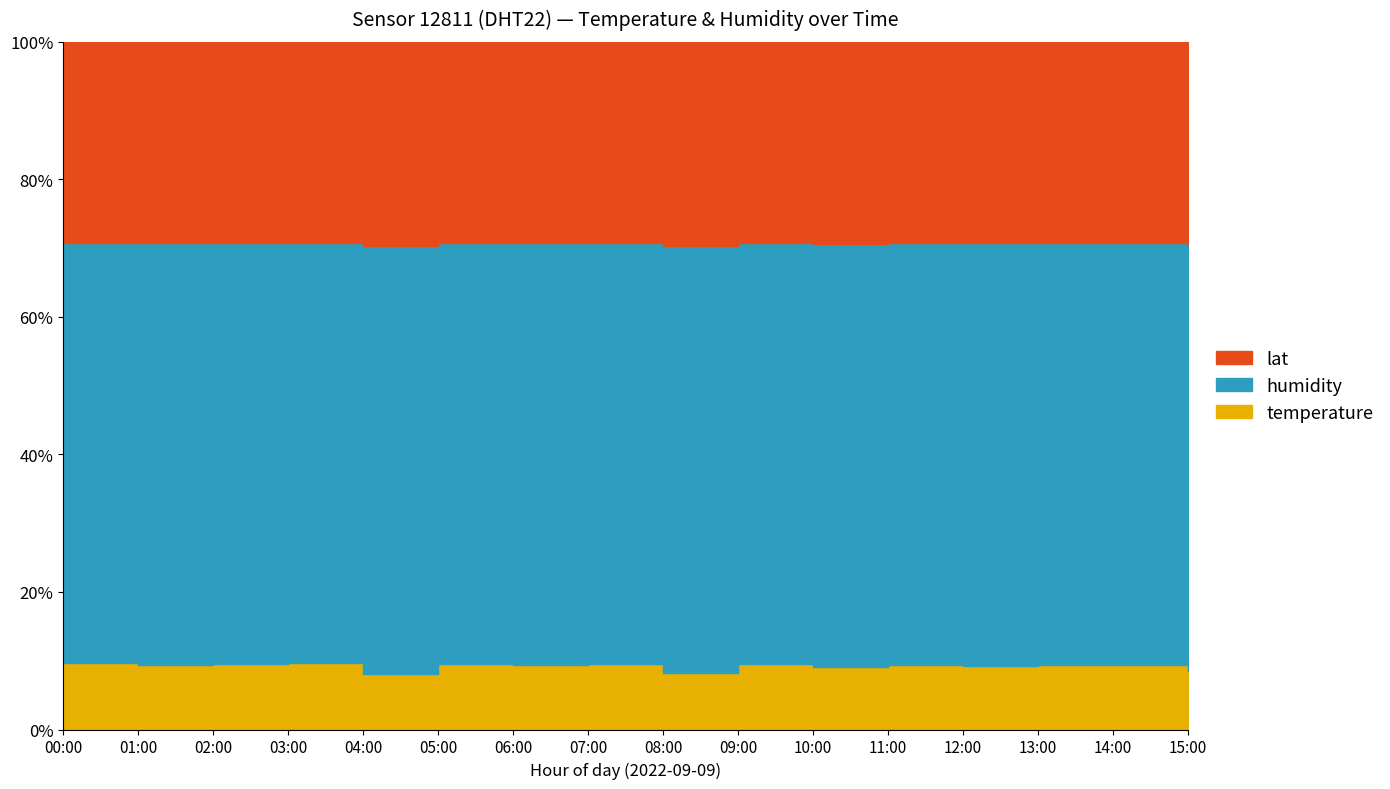

What is the minimum value for lat?

47.7